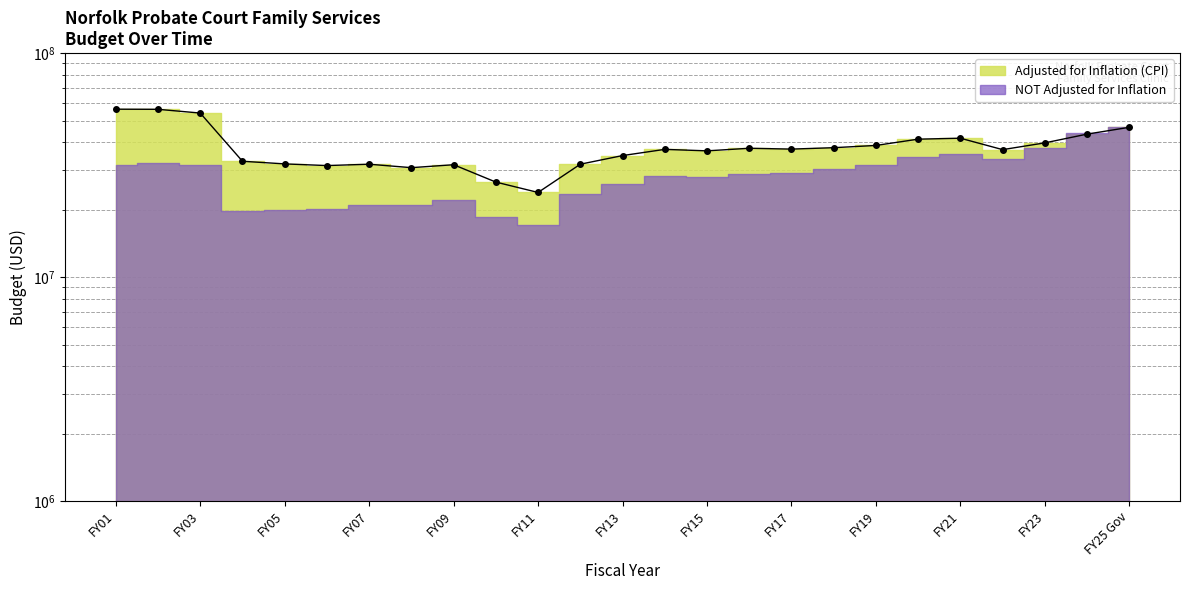

How many data points are above 37186045?

12